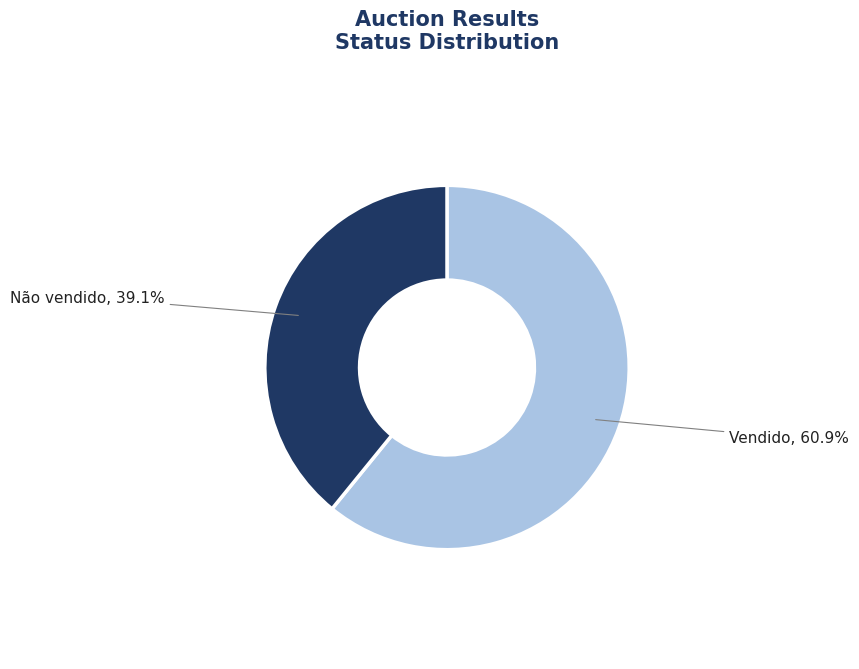

Is there any slice that represents more than half of the pie?

Yes